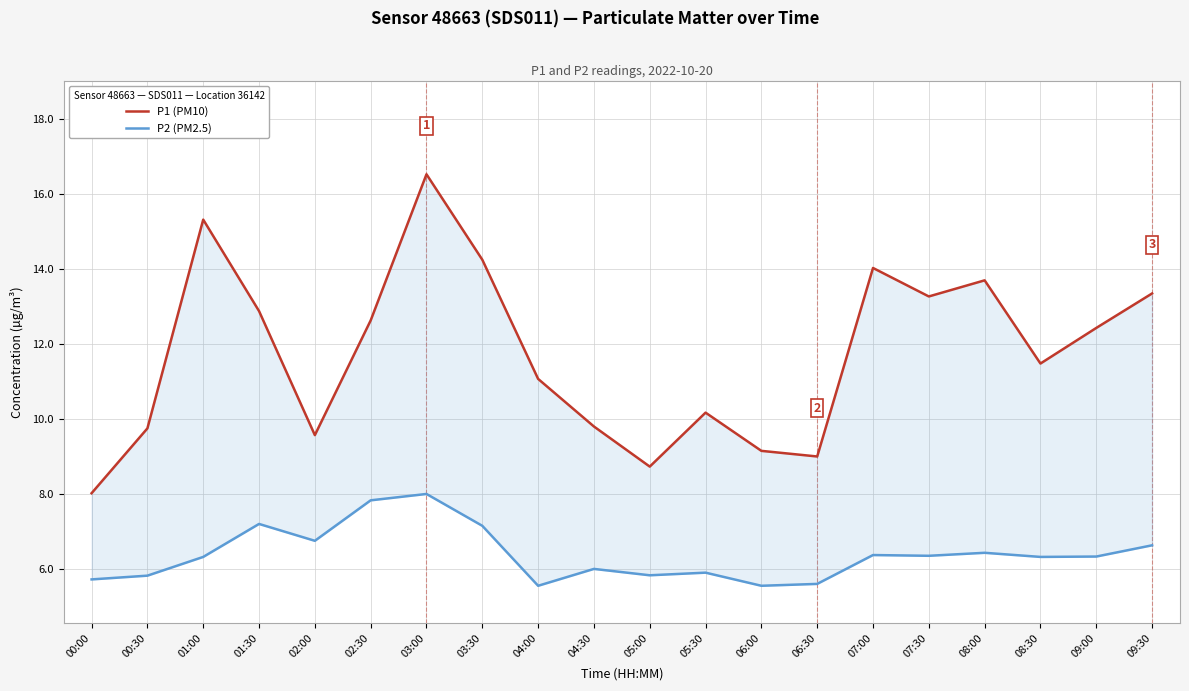

List the series in order of their peak value, lowest first.

P2 (PM2.5), P1 (PM10)